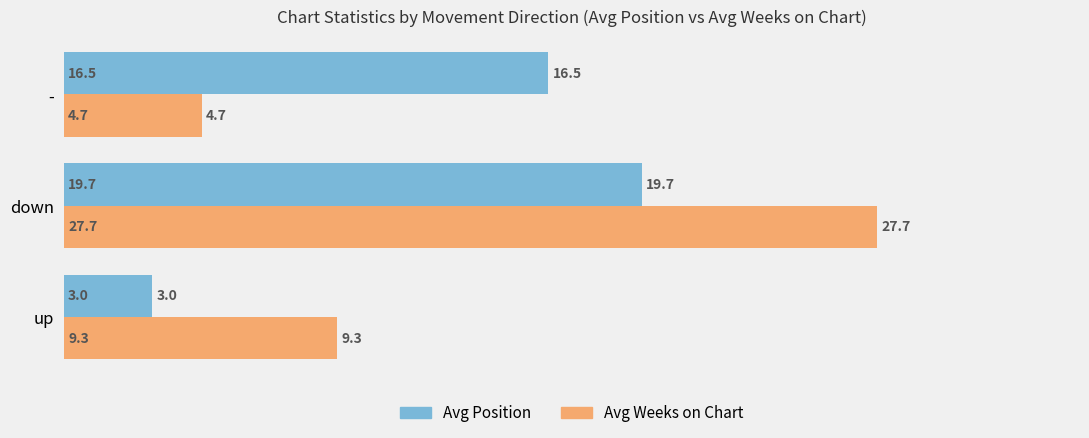

Which series has the largest range (max minus min)?

Avg Weeks on Chart